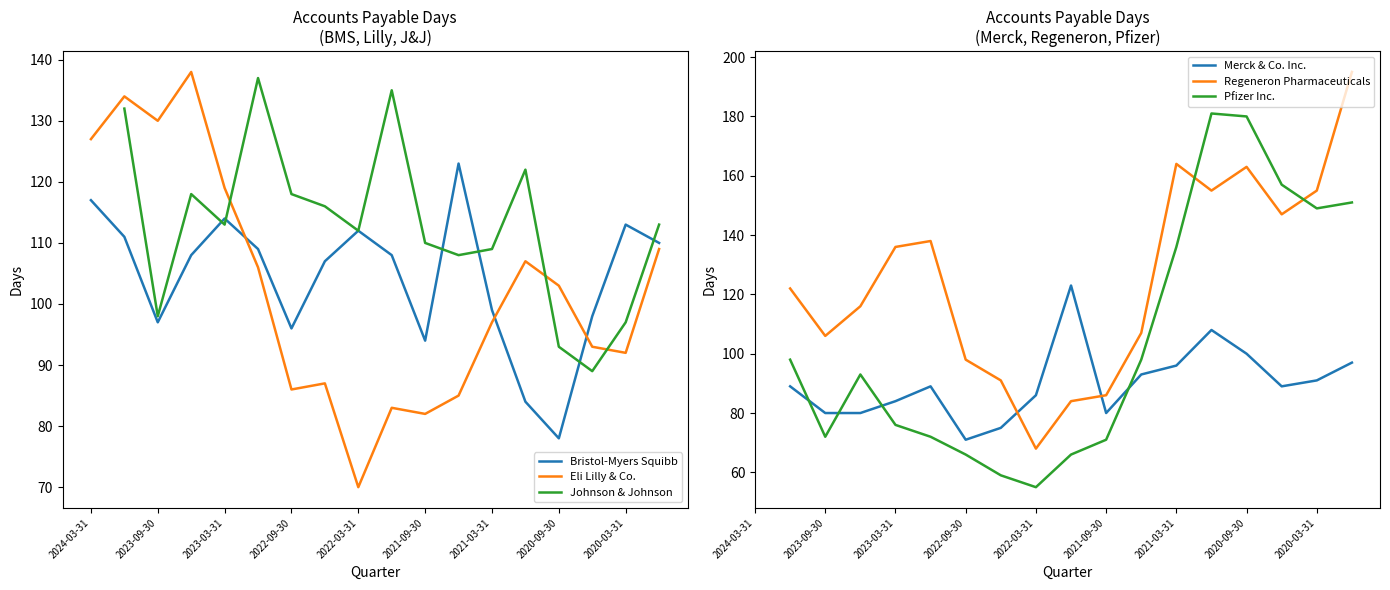

What is the greatest value displayed?

195.0